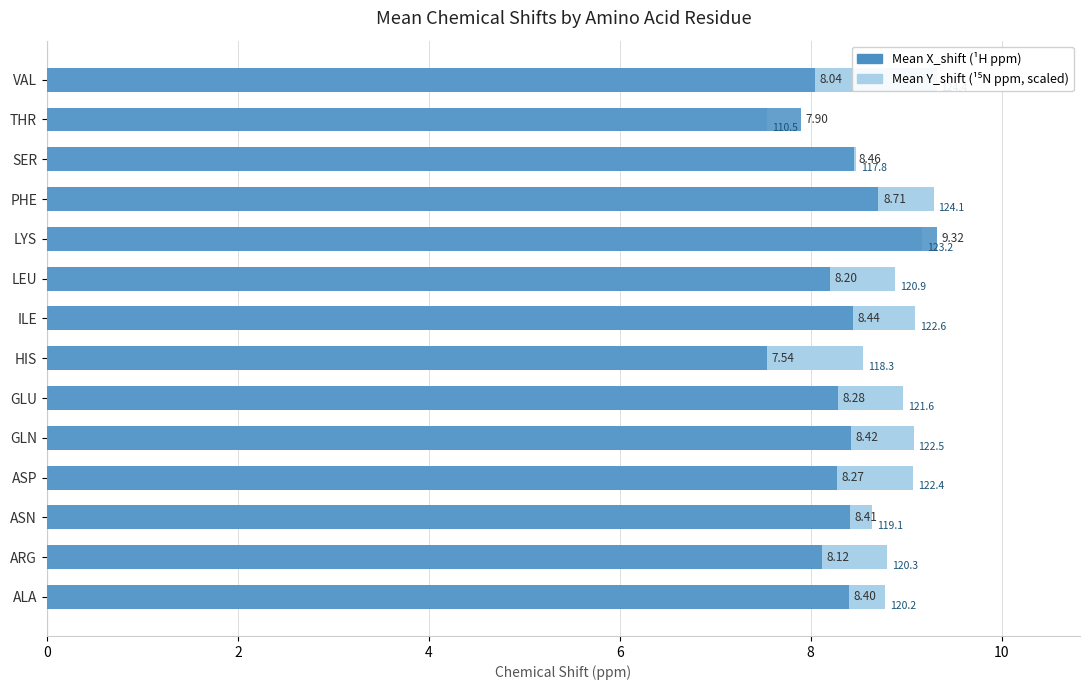

What is the difference between the highest and lowest values at GLU?

0.7